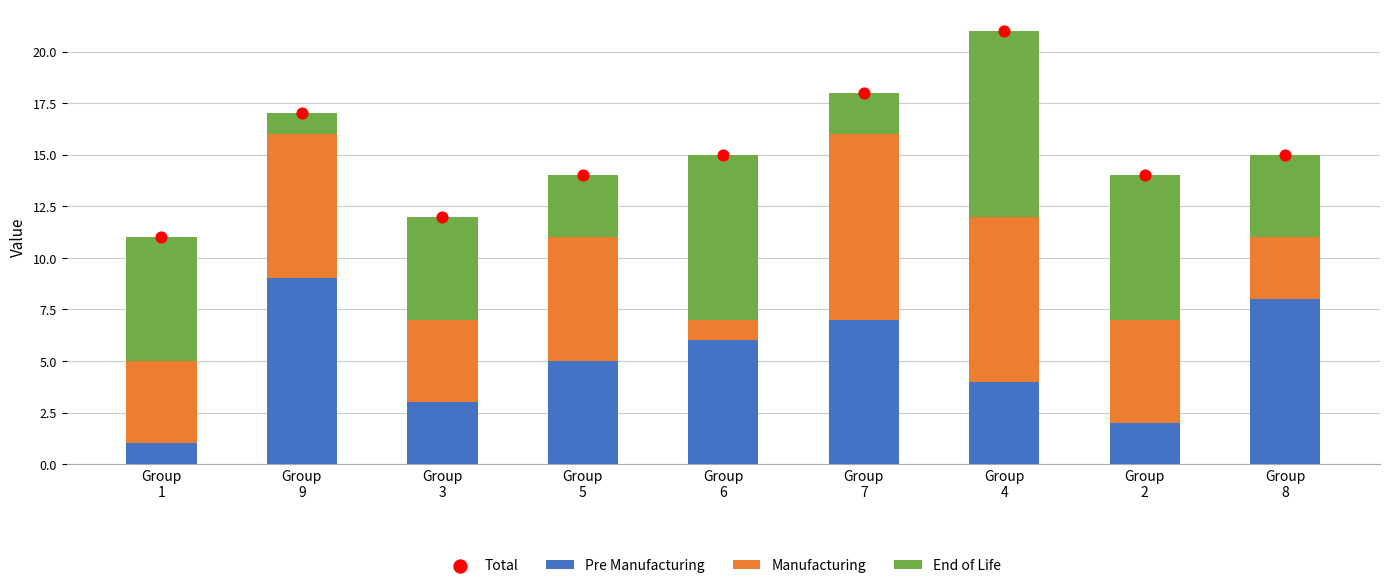

What are all the series names shown in the legend?

Pre Manufacturing, Manufacturing, End of Life, Total